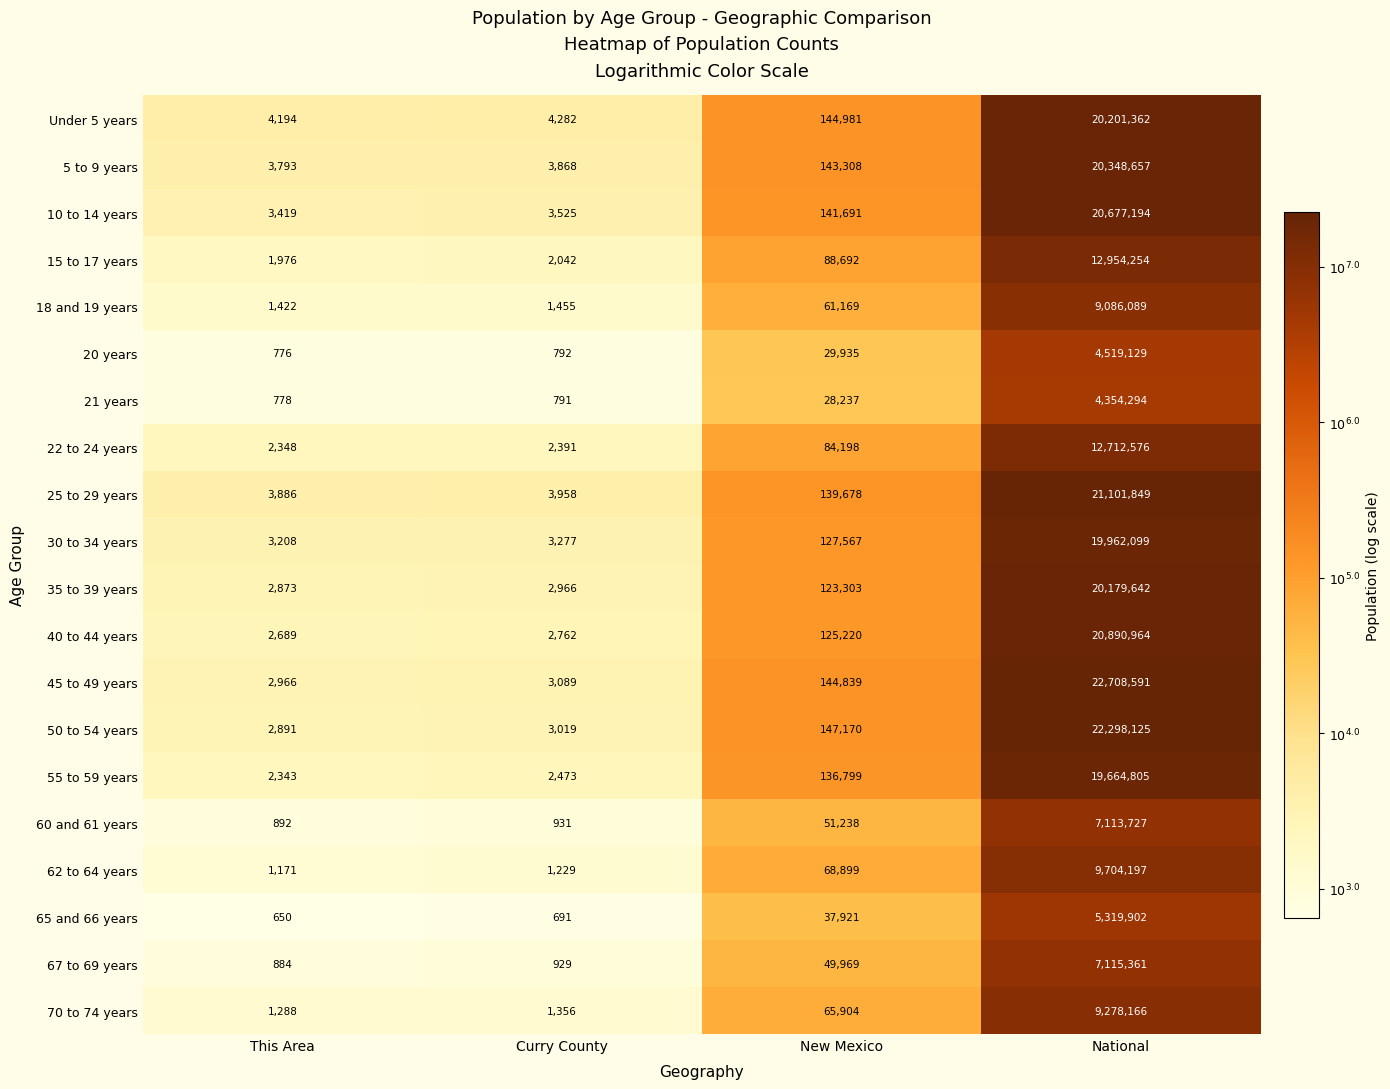

Count the number of categories in the chart.

4